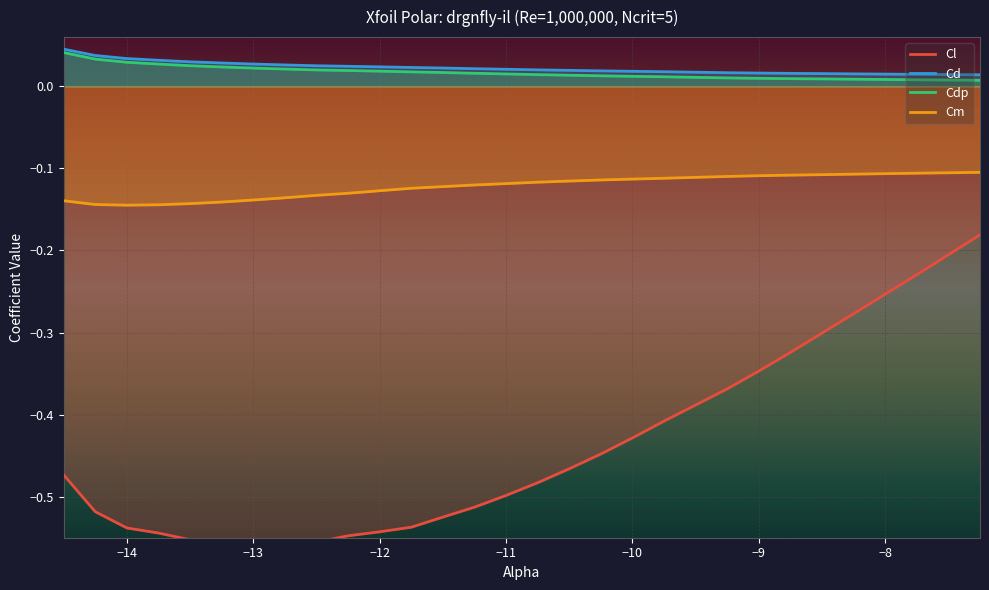

What is the smallest value displayed?

-0.6